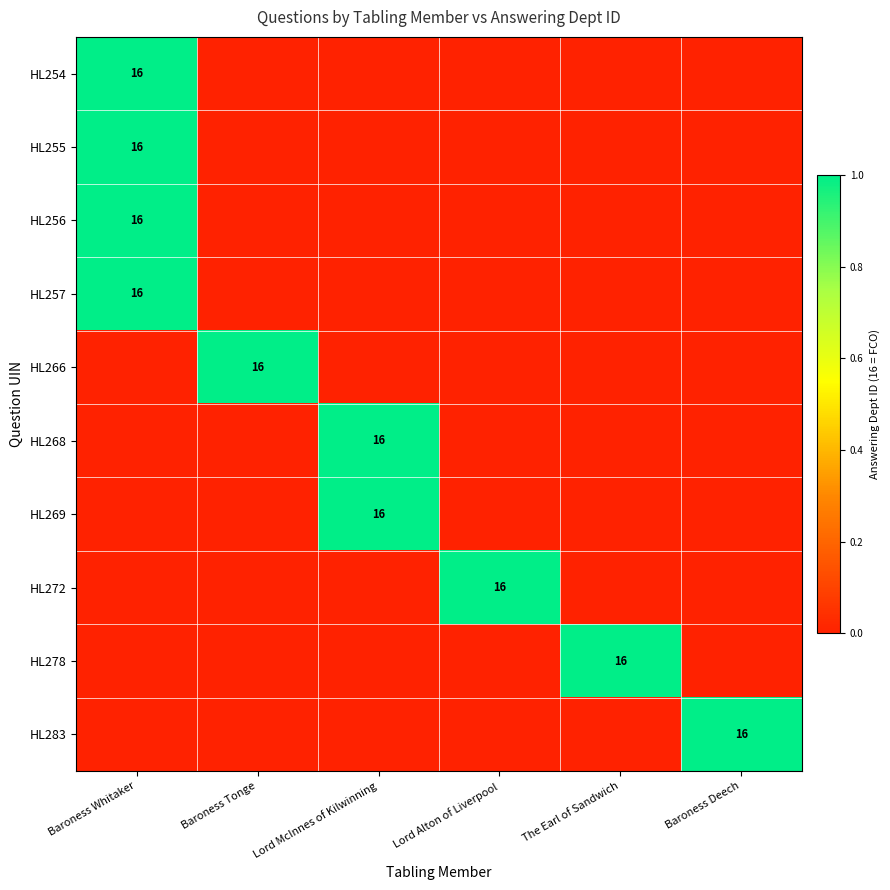

The HL269 series shows 16 at Lord McInnes of Kilwinning. True or false?

True